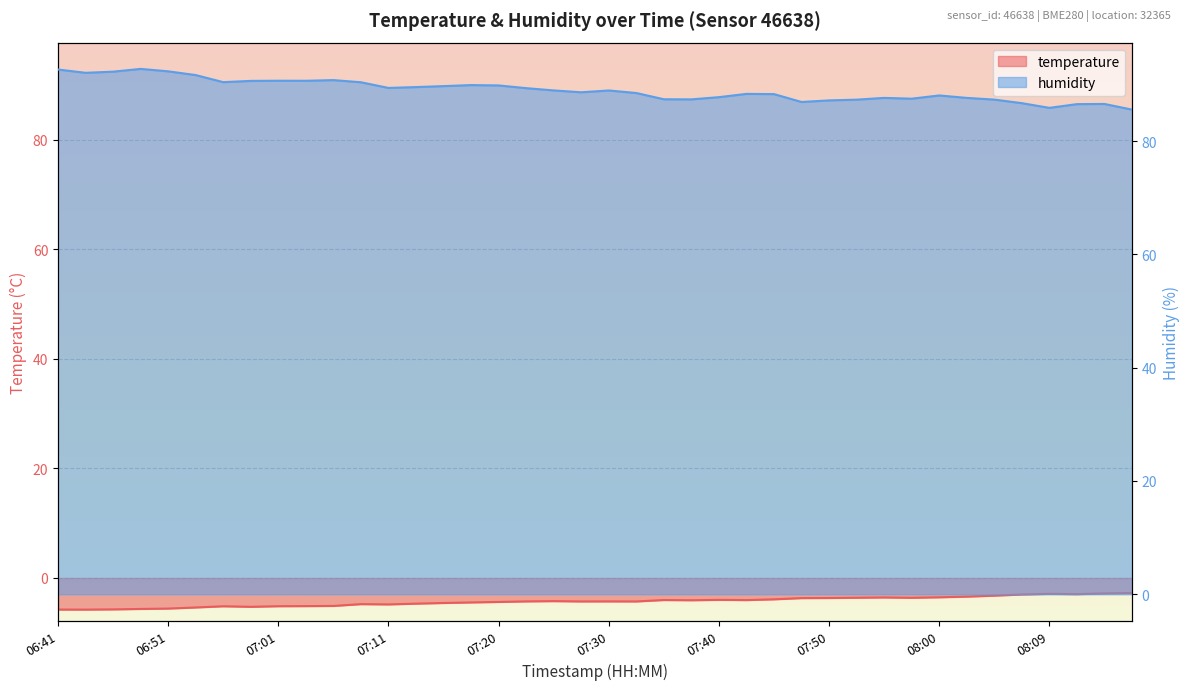

What position from the left is 06:44?

2